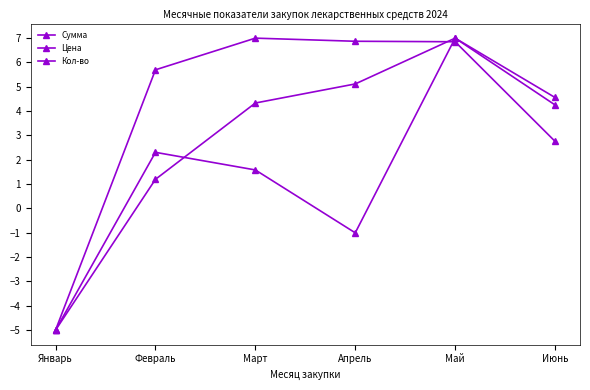

How many negative values does the Сумма series have?

1